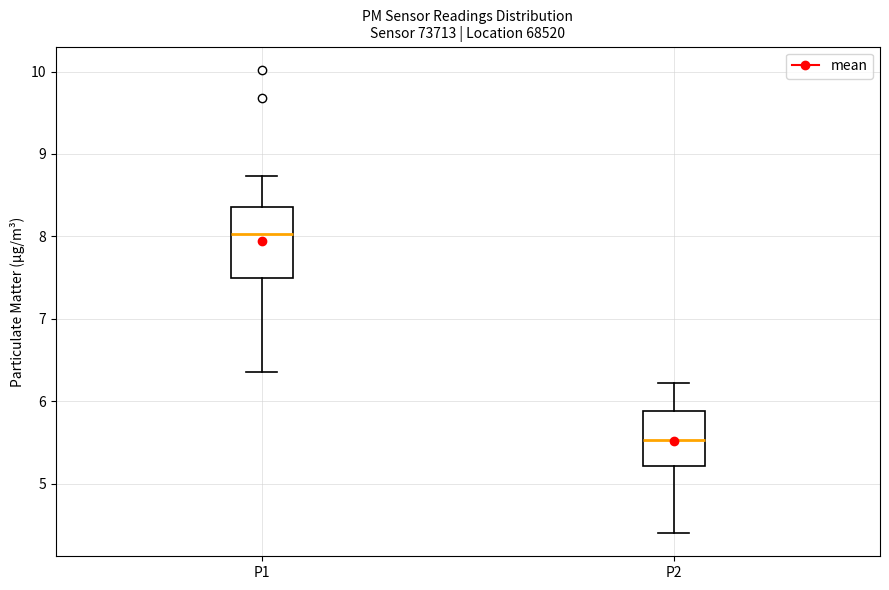

Reading left to right, read every box against the y-axis: the position of its median line, the range the box covers, and the ends of its whiskers. The values are not printed on the chart, so give them approximately, as read against the axis.

P1: median 8.0, box 7.5 to 8.4, whiskers 6.4 to 8.7
P2: median 5.5, box 5.2 to 5.9, whiskers 4.4 to 6.2